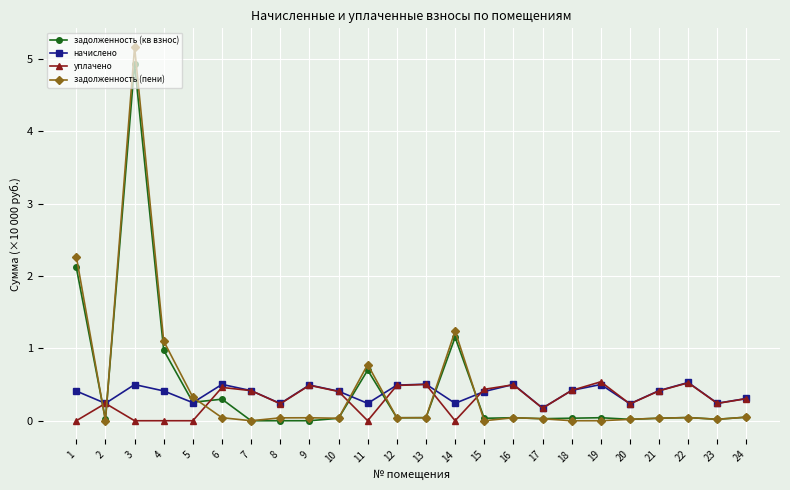

What is the greatest value displayed?

5.2